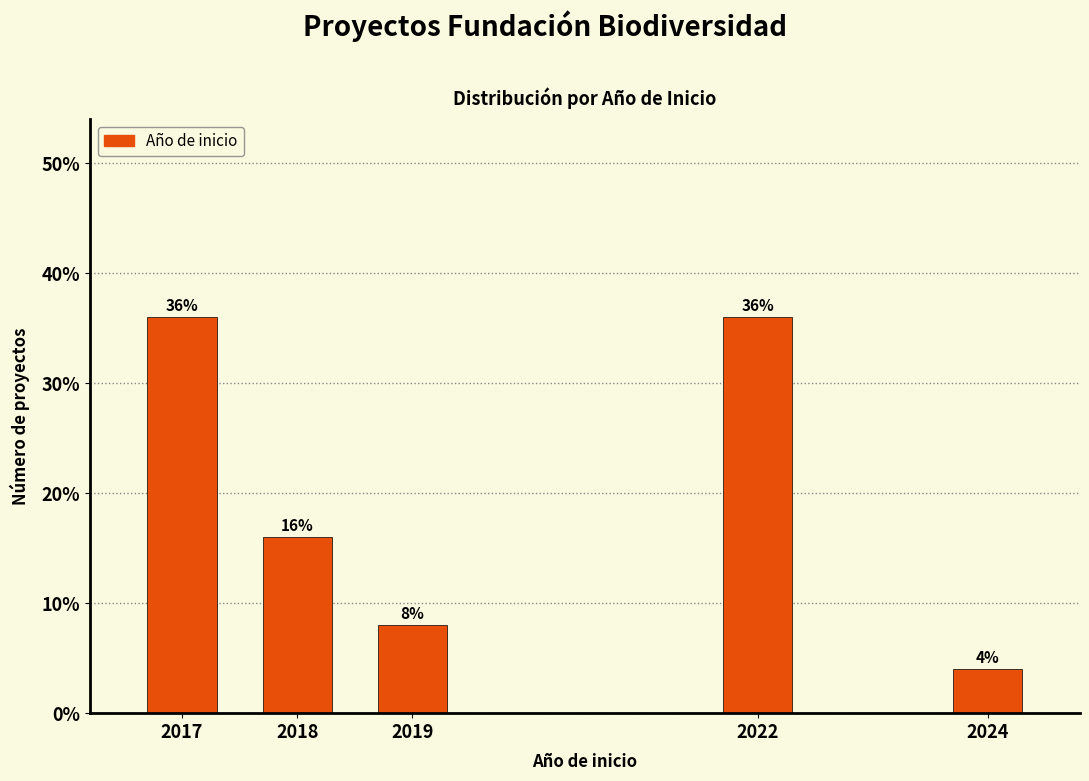

Reading left to right, extract all data points from this chart.

2017=36	2018=16	2019=8	2022=36	2024=4